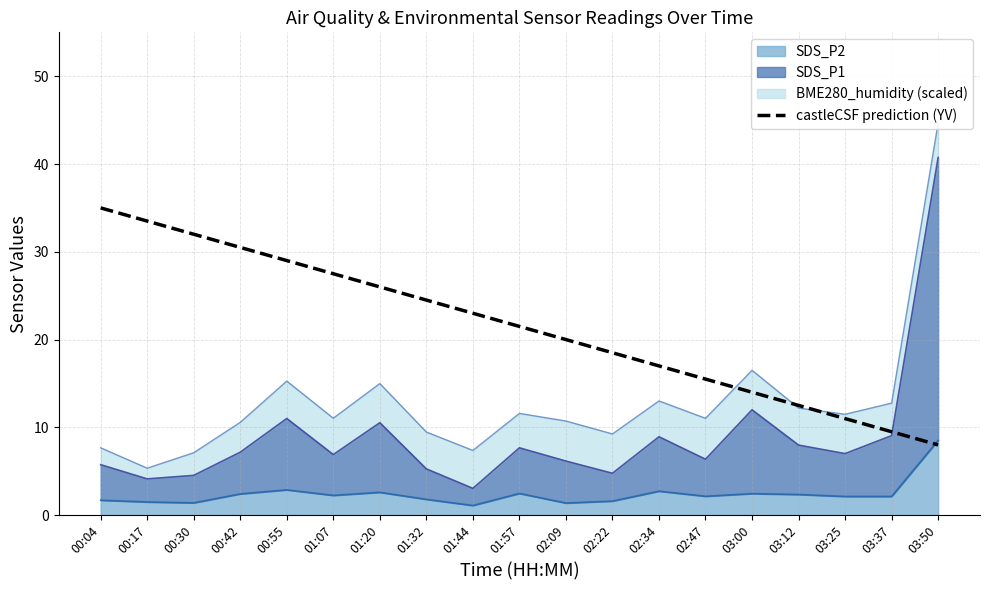

What is the difference between the maximum and minimum values?

27.0